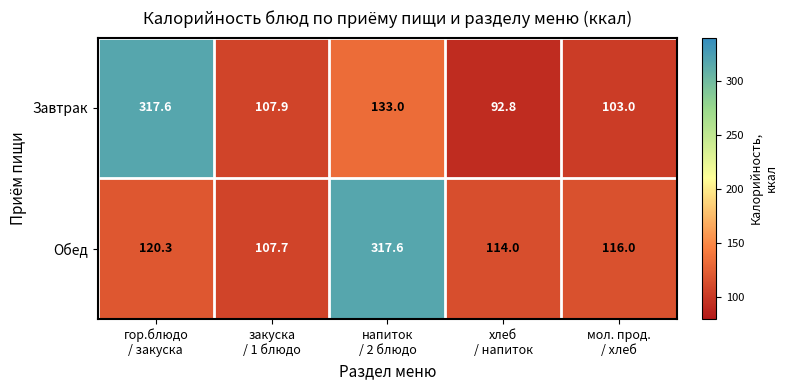

What is the minimum value shown in the chart?

92.8